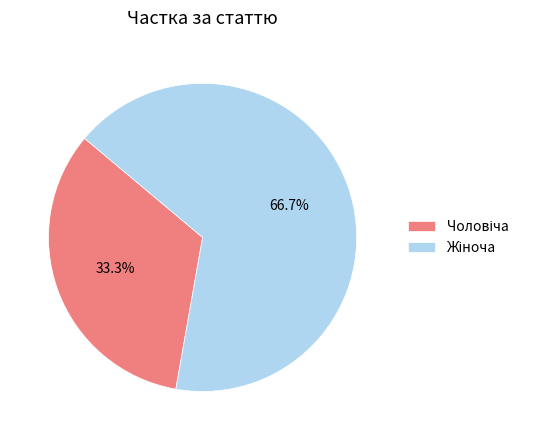

Does any single category account for the majority?

Yes